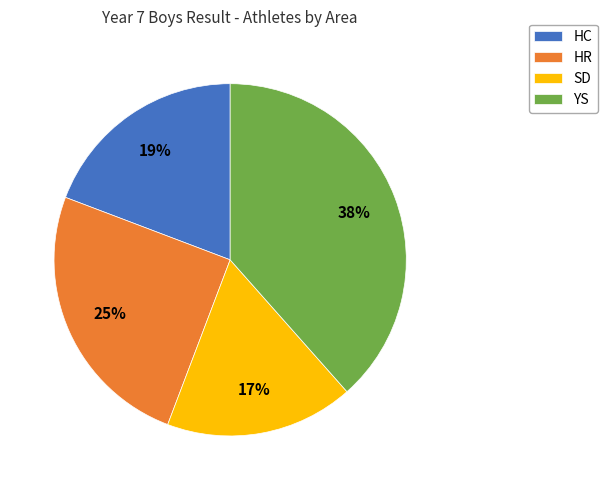

Do YS and HR together represent more than half of the pie?

Yes